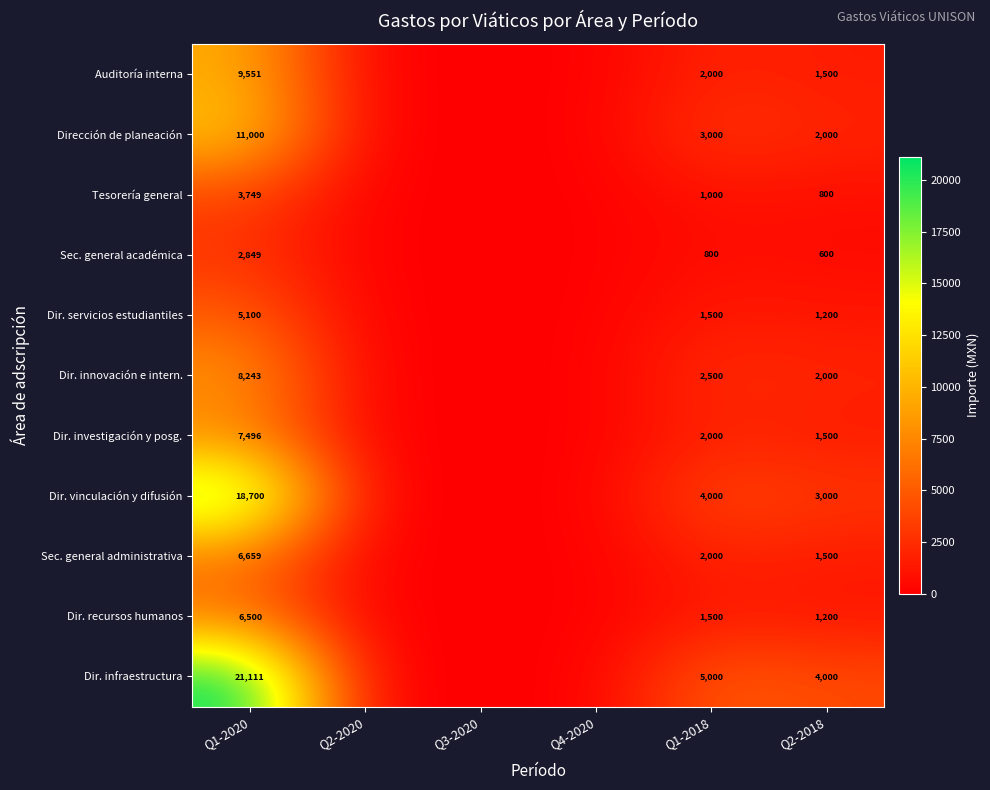

The Auditoría interna series shows 5607 at Q1-2020. True or false?

False